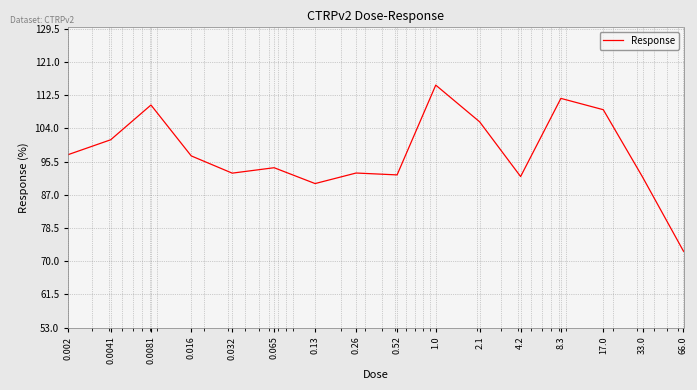

What is the maximum value shown in the chart?

115.1